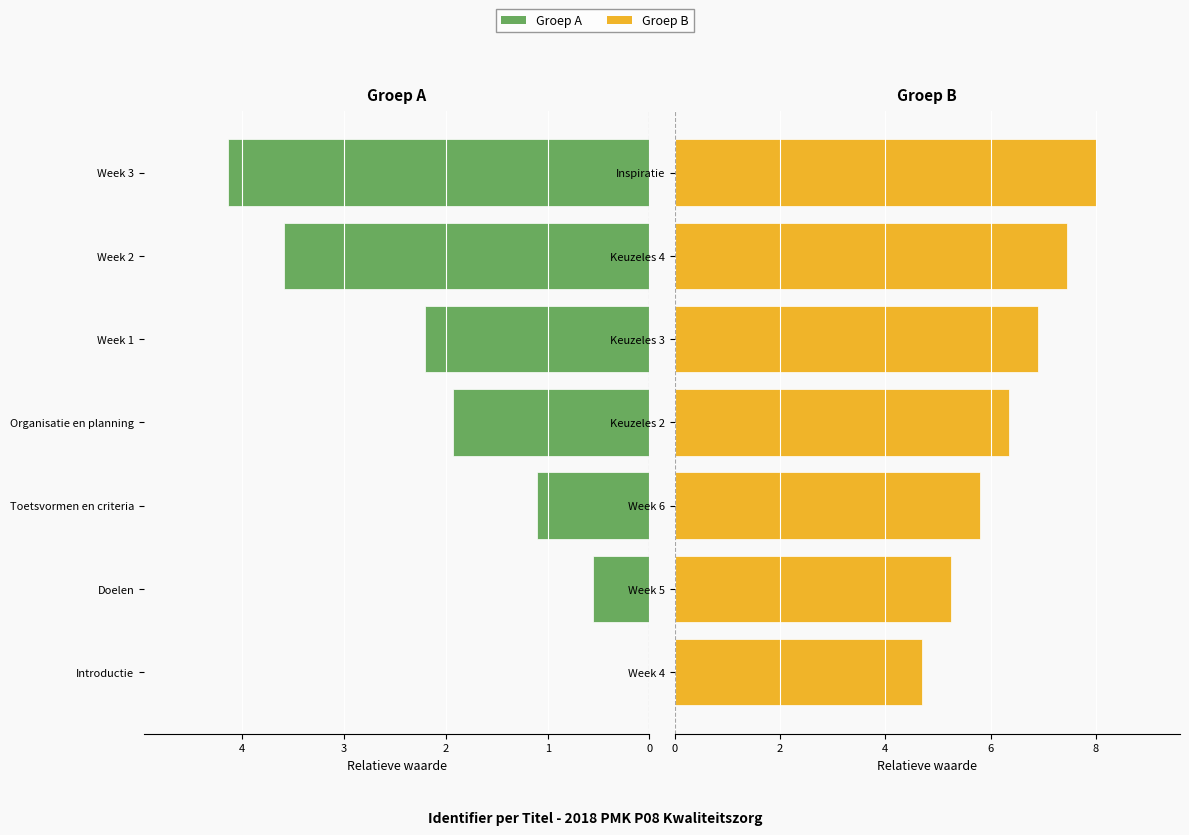

How many values in the Groep B series are below 6?

3